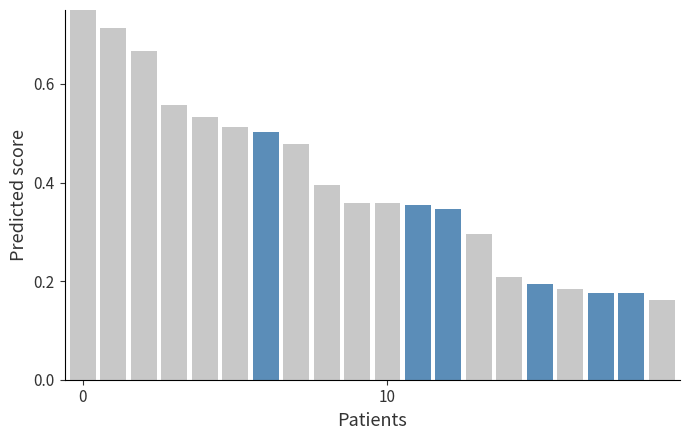

The chart shows a value of 0.3 at 4. True or false?

False